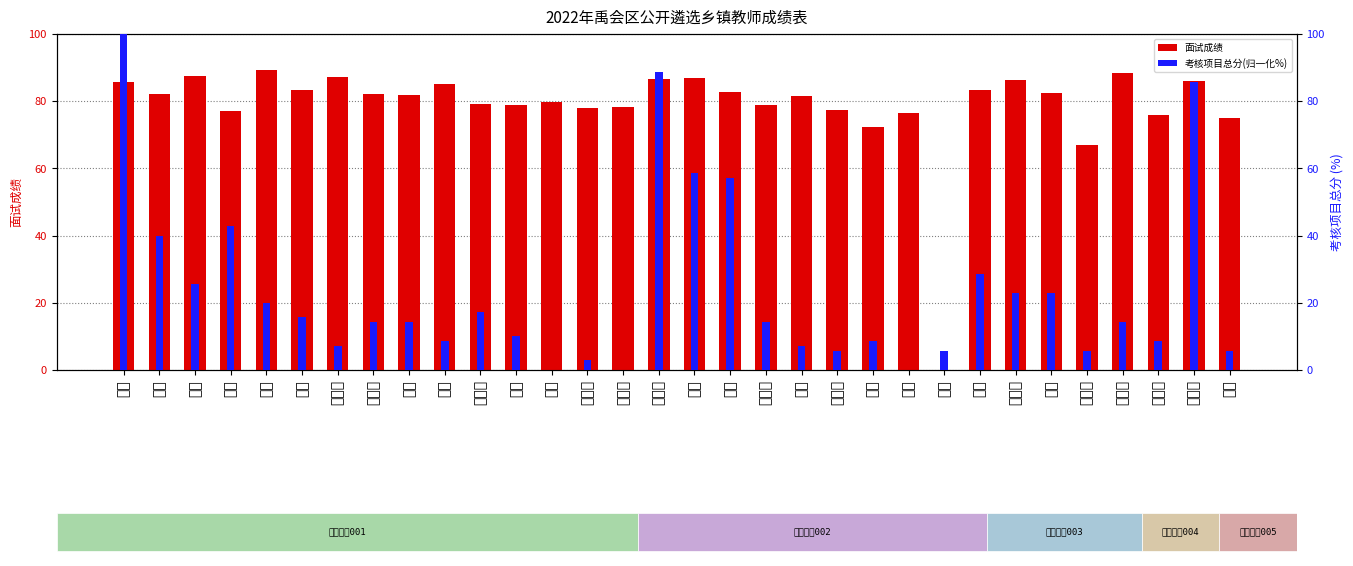

True or false: 考核项目总分(归一化%) has a value of 11.7 at 孟丽.

False